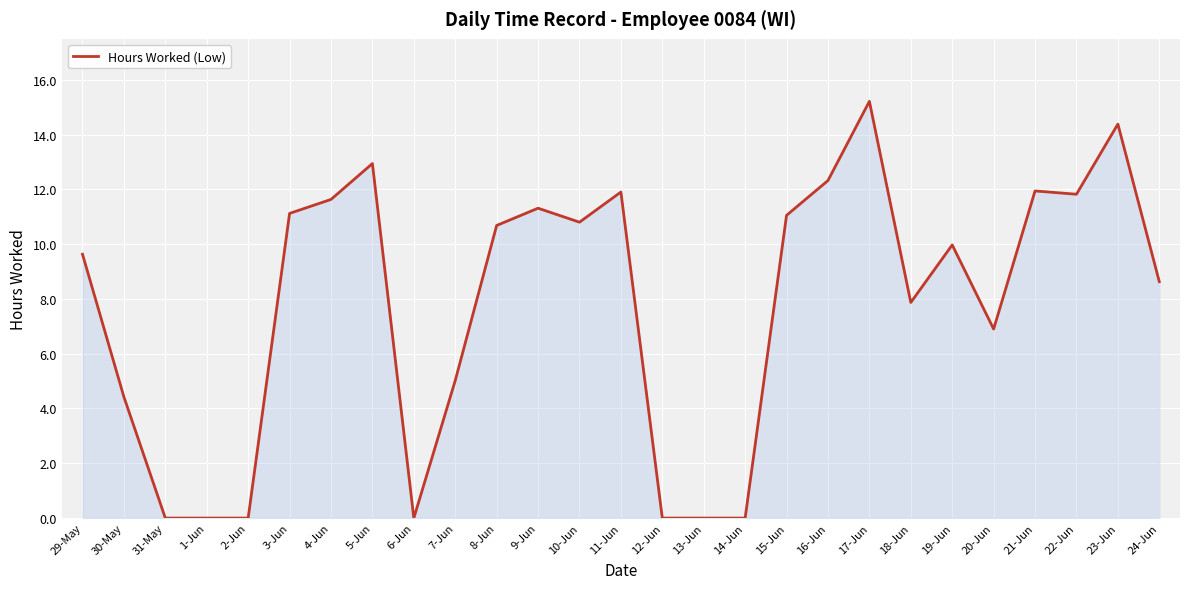

The value at 1-Jun is 0.0. True or false?

True